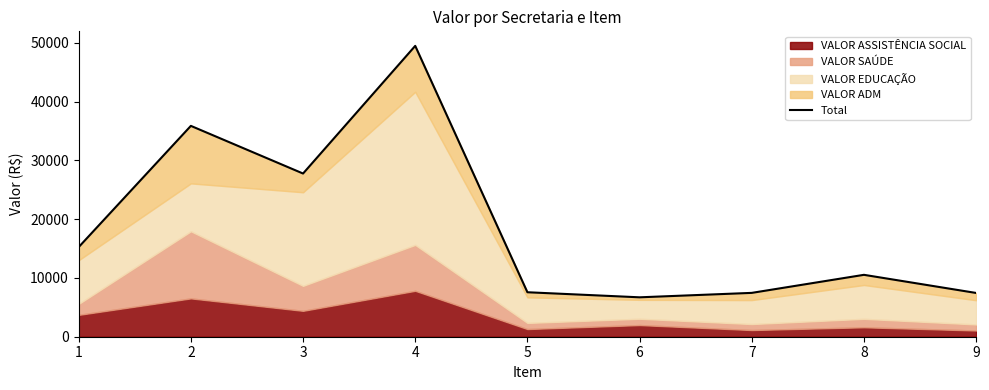

What is the smallest value displayed?

6706.2